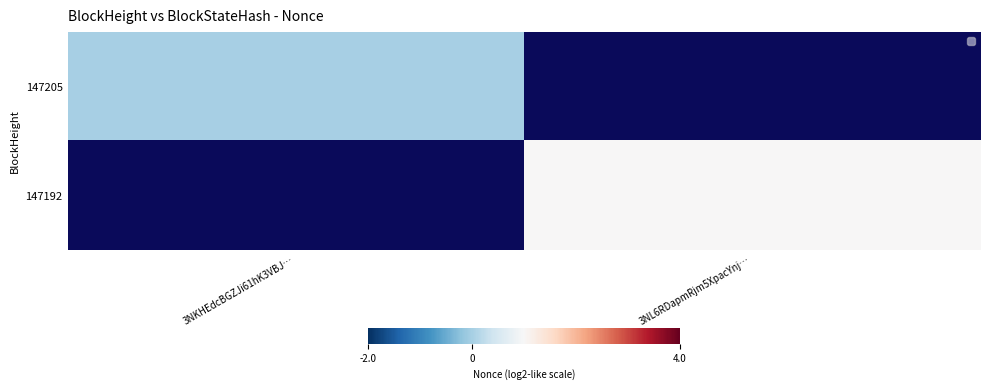

How many series are shown in this chart?

2